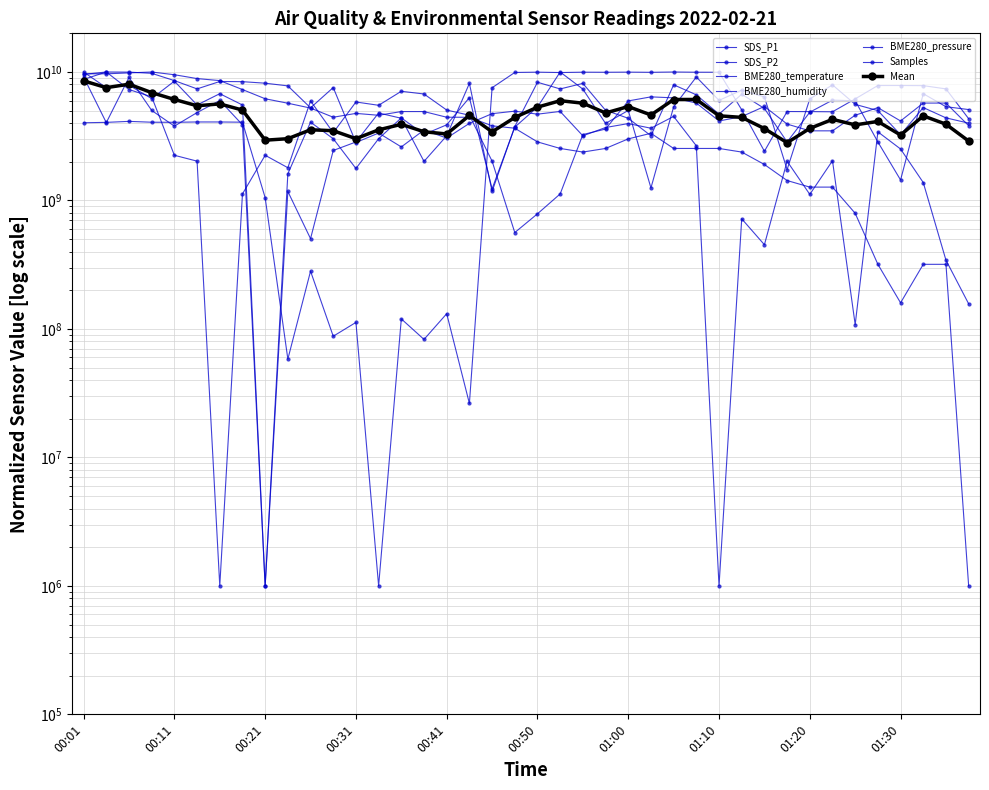

Where is the first local minimum for BME280_pressure?

00:14